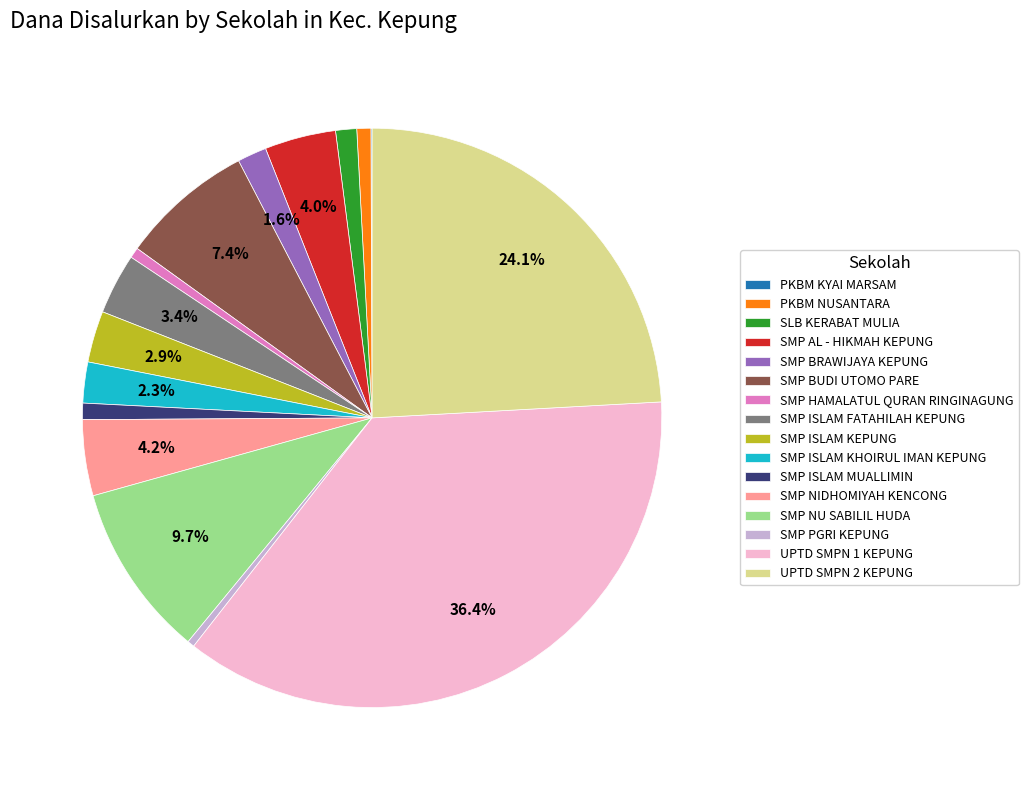

Is the sum of SMP ISLAM MUALLIMIN and SMP NU SABILIL HUDA greater than half?

No